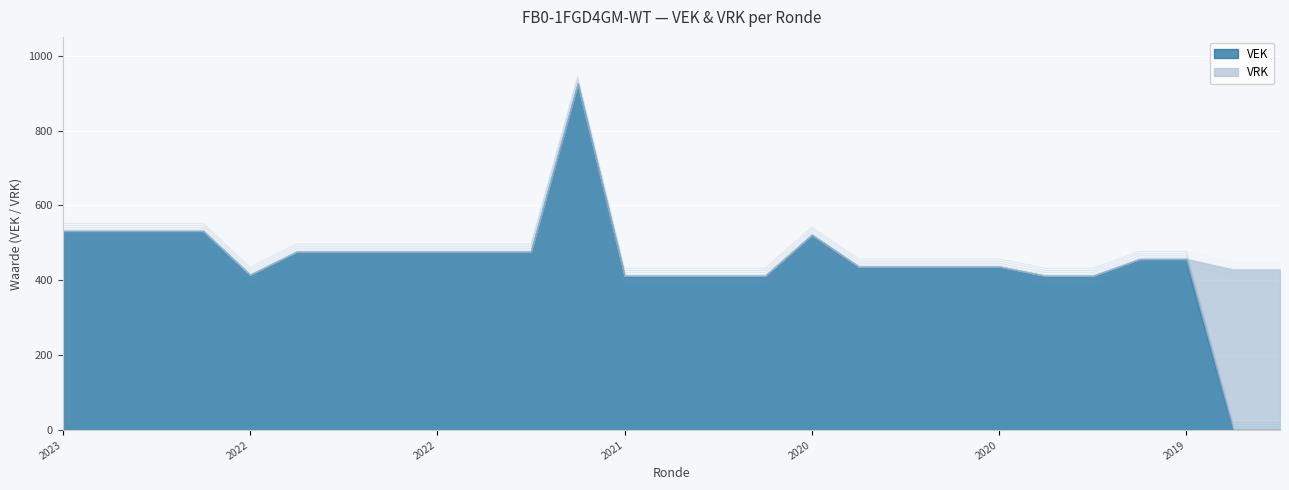

What is the minimum value shown in the chart?

2.9